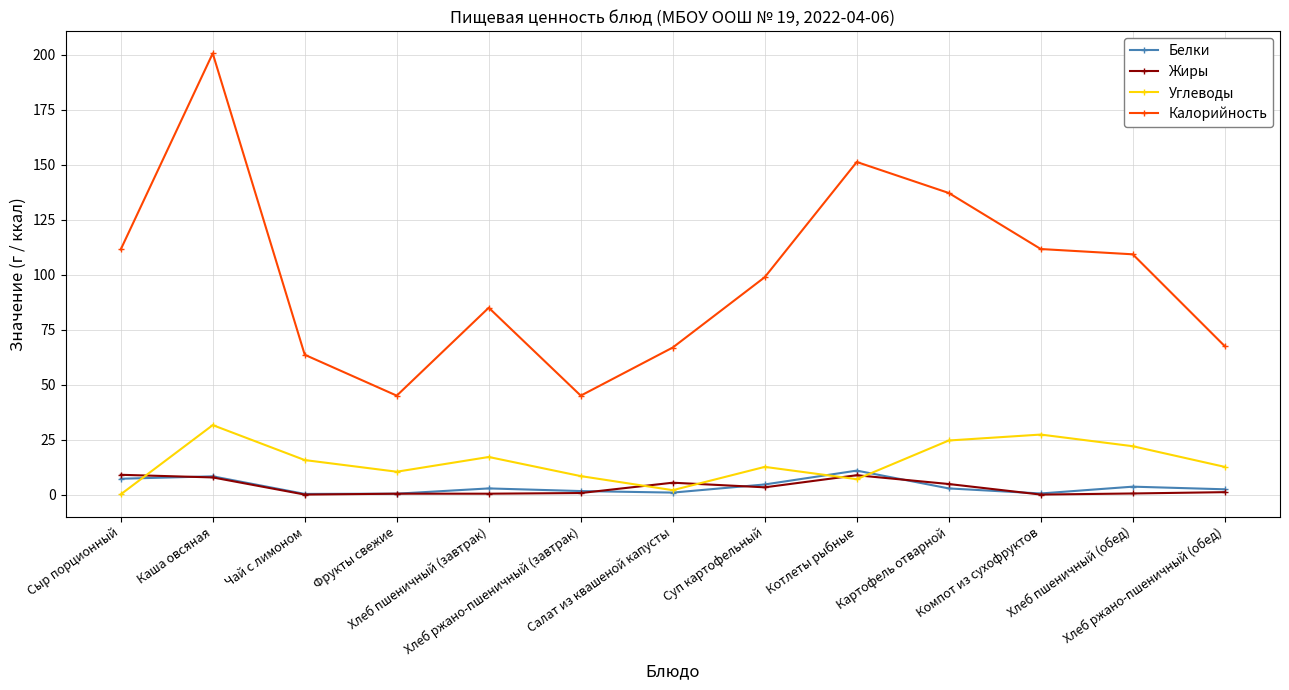

True or false: Белки and Калорийность intersect in this chart.

False